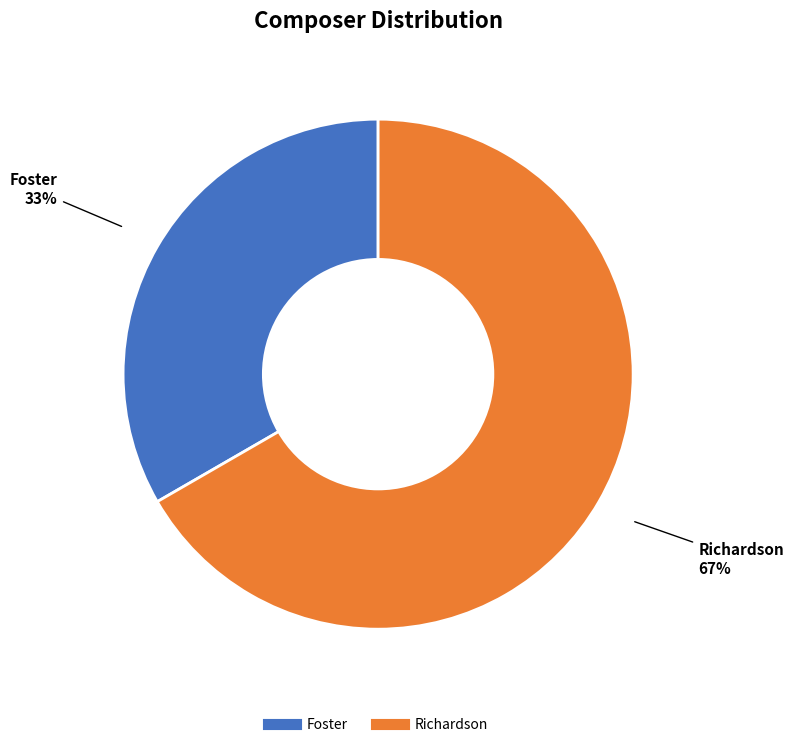

To the nearest percent, what is the average slice percentage?

50%